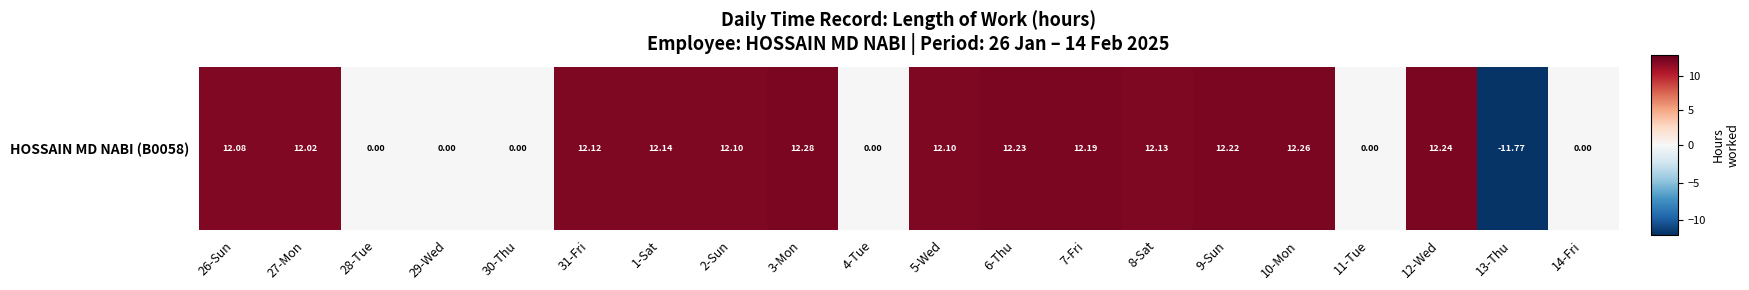

The chart shows a value of -12.6 at 14-Fri. True or false?

False